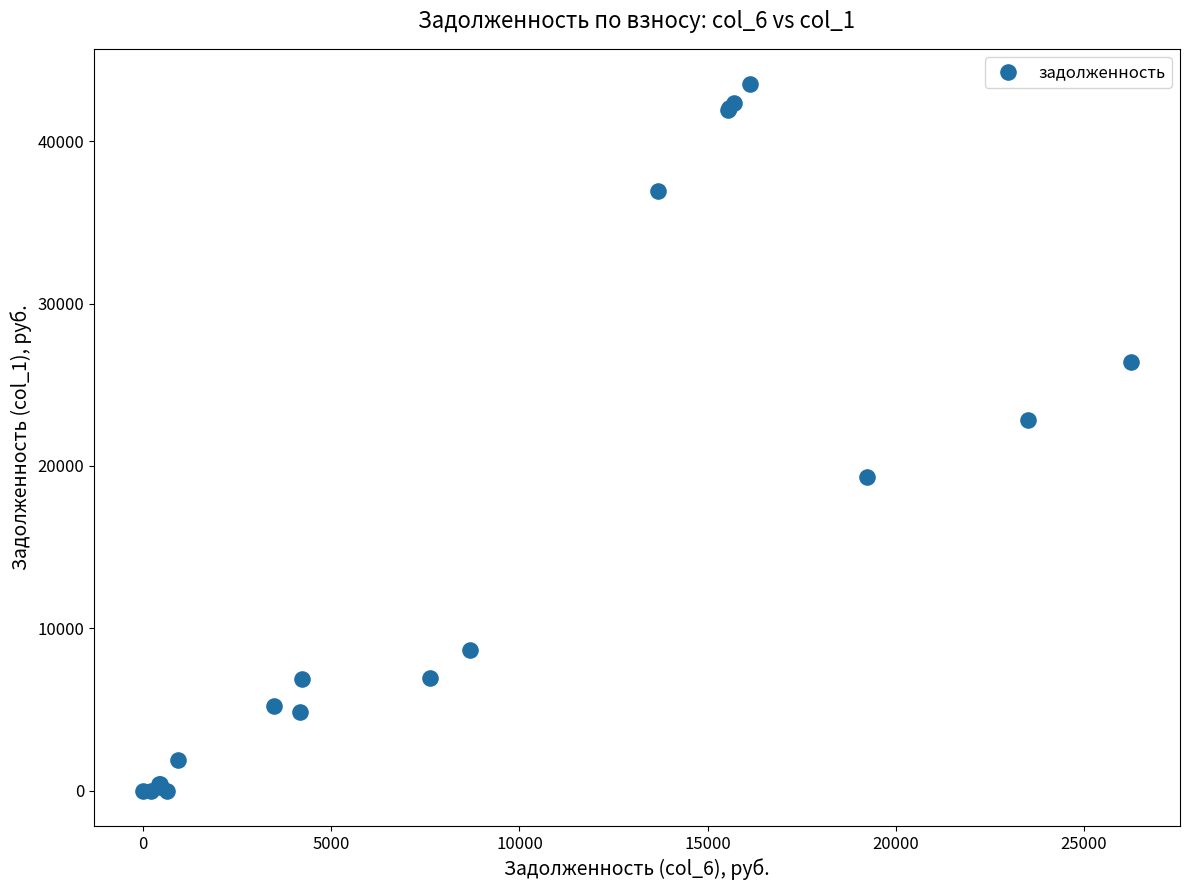

What Y value in the scatter plot is closest to 21760?

22824.6